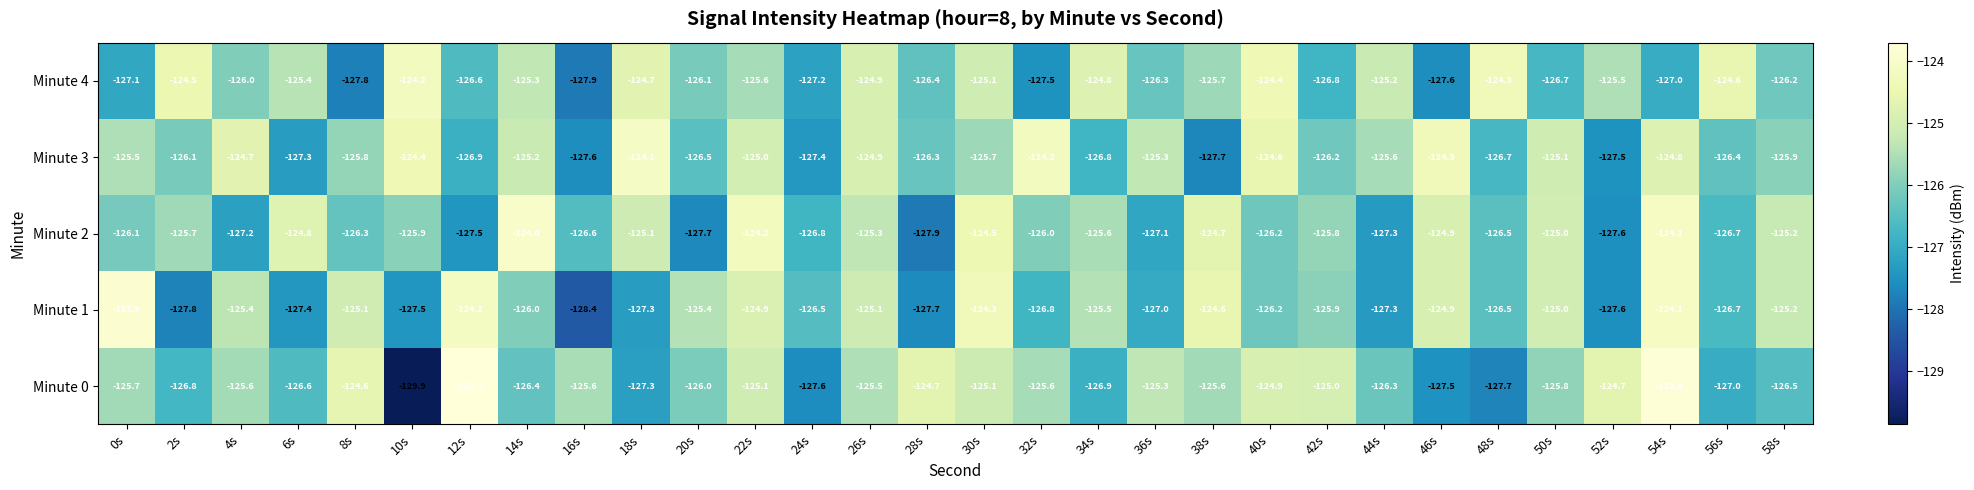

Where does the Minute 4 series first go above -125?

2s